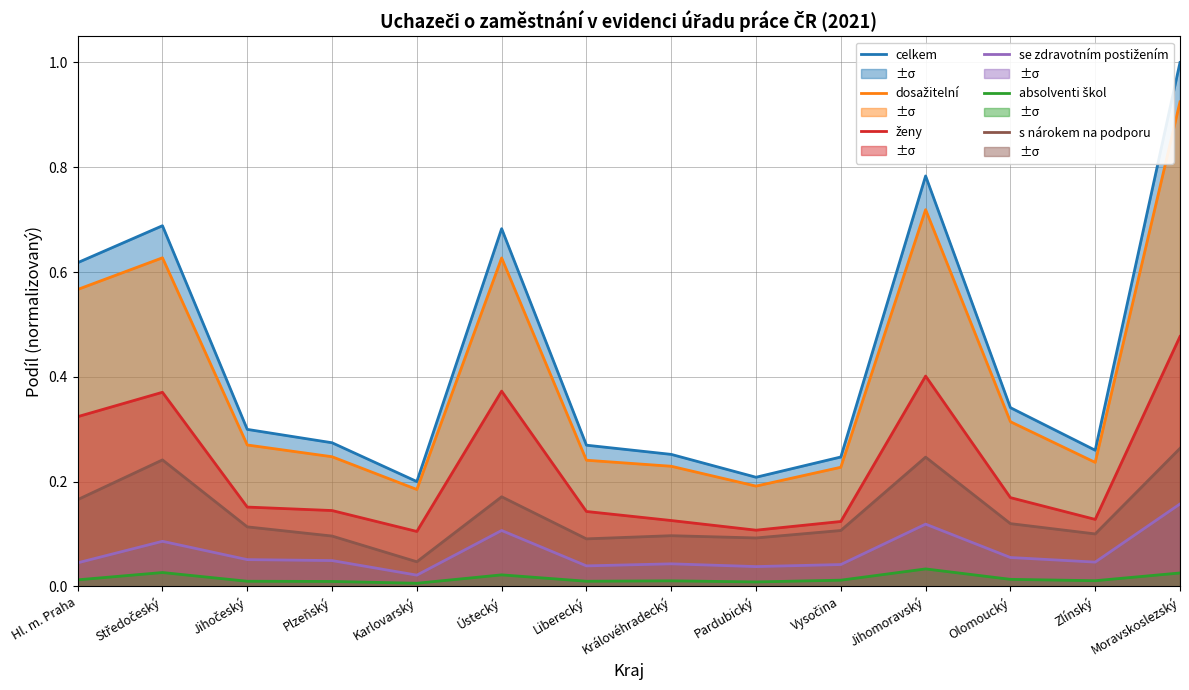

What position from the left is Středočeský?

2